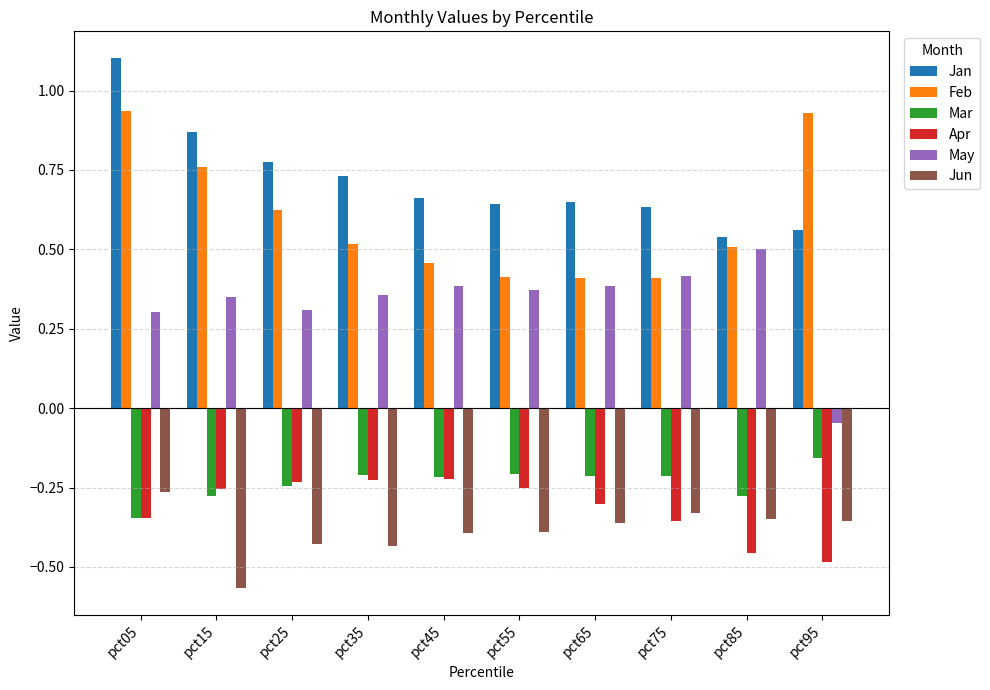

At which label is Jun closest to 0?

pct05